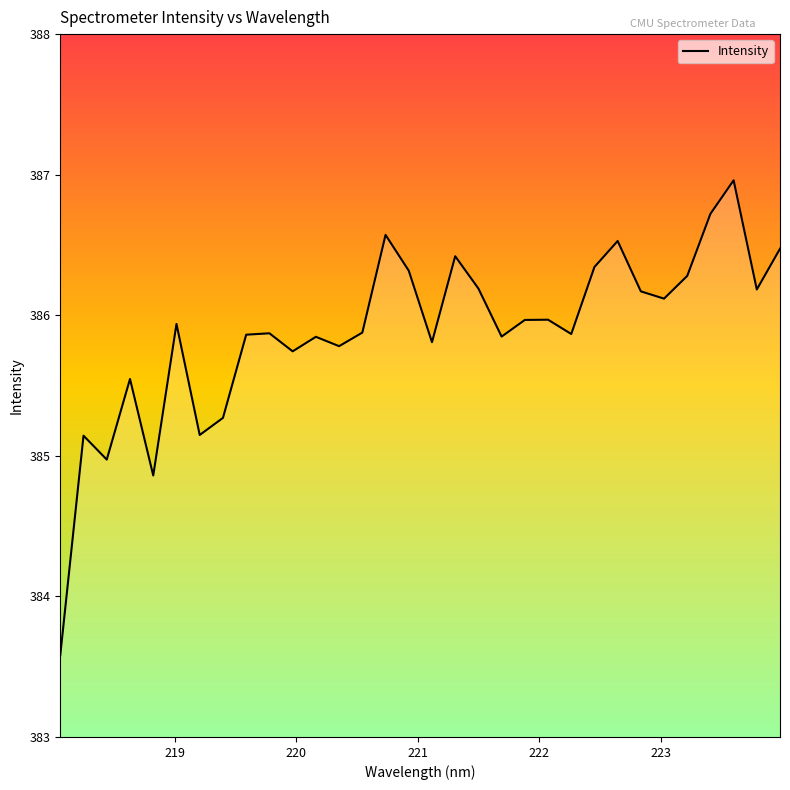

What is the greatest value displayed?

387.0